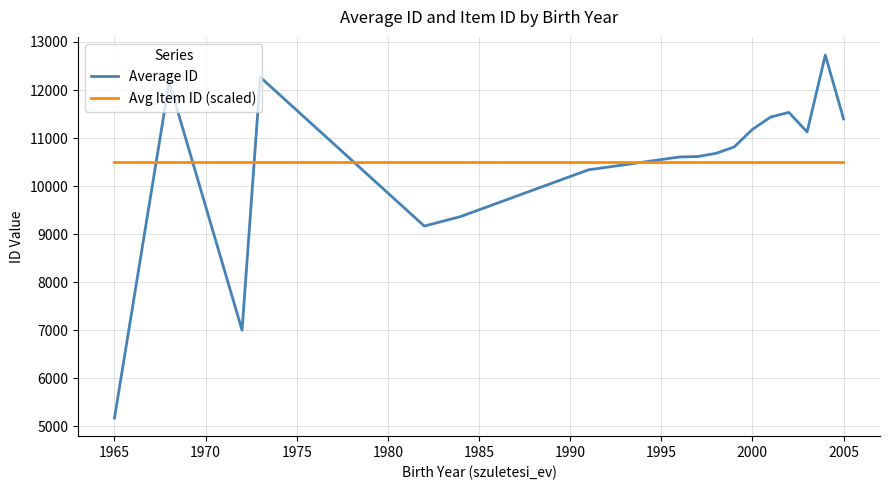

What is the smallest value displayed?

5176.0